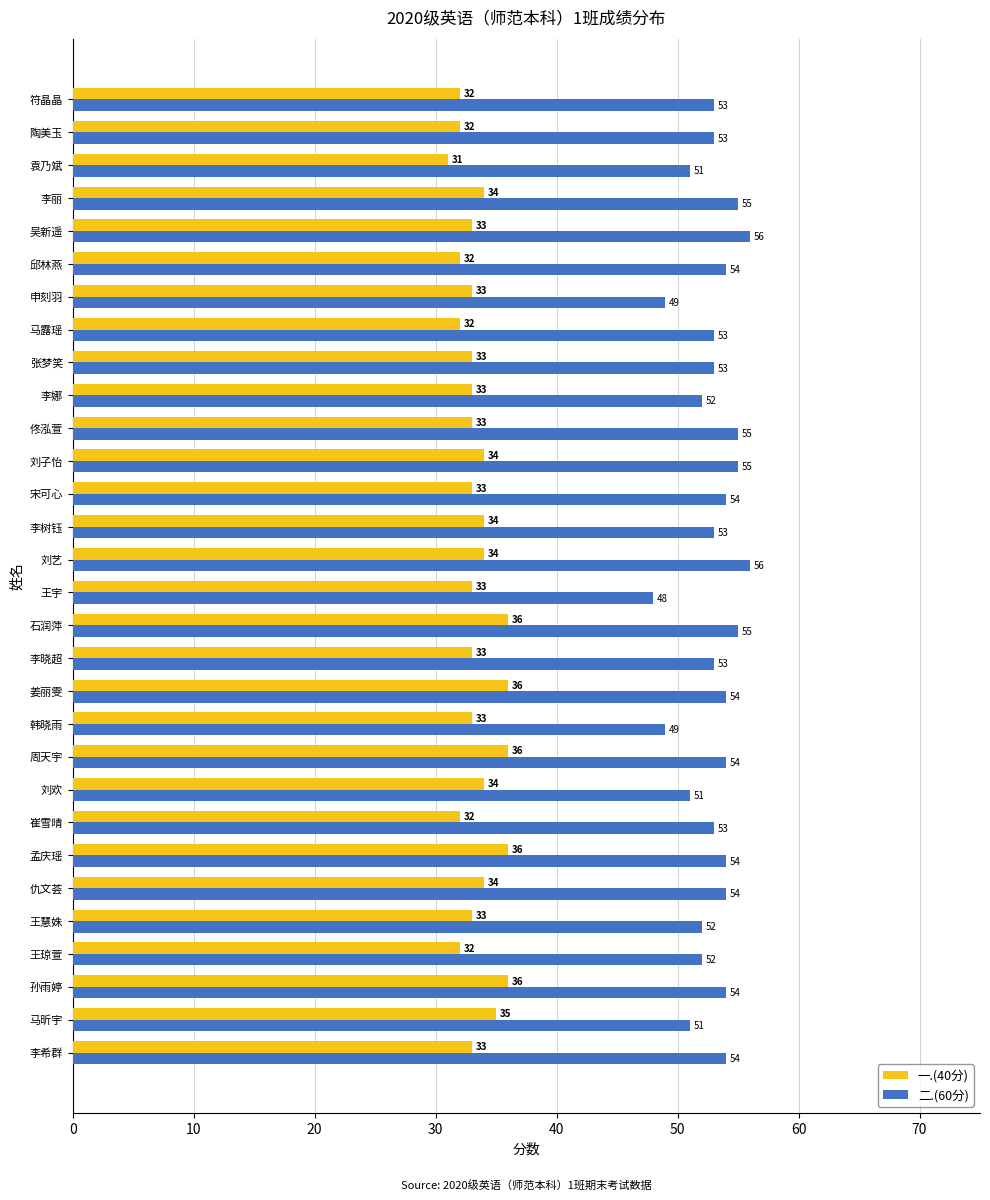

Is the value of 一.(40分) at 韩晓雨 greater than the value of 二.(60分) at 李树钰?

No